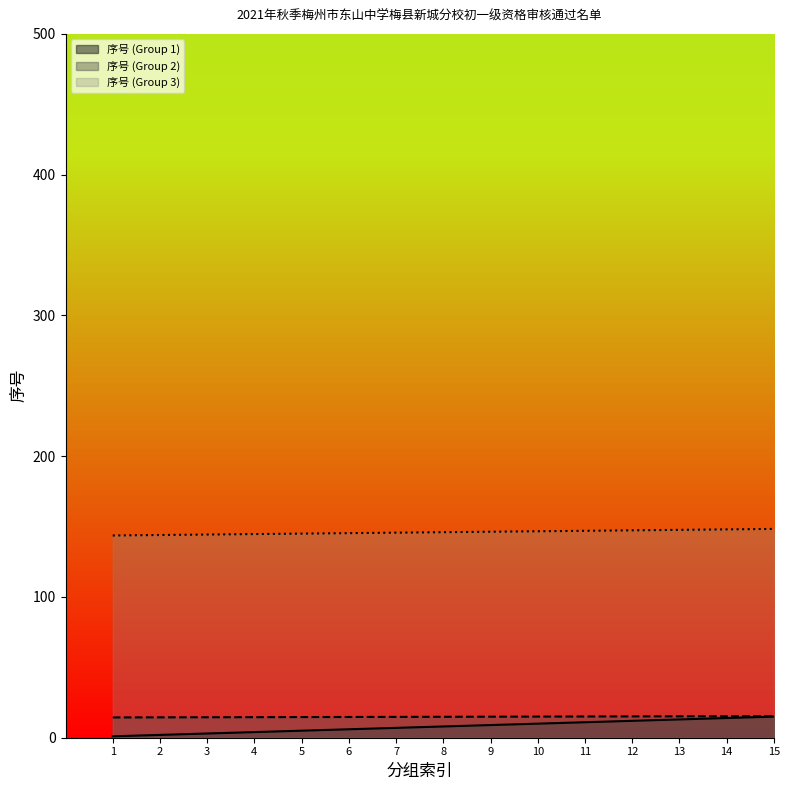

True or false: 序号 (Group 3) has more than 1 interior local peaks.

False